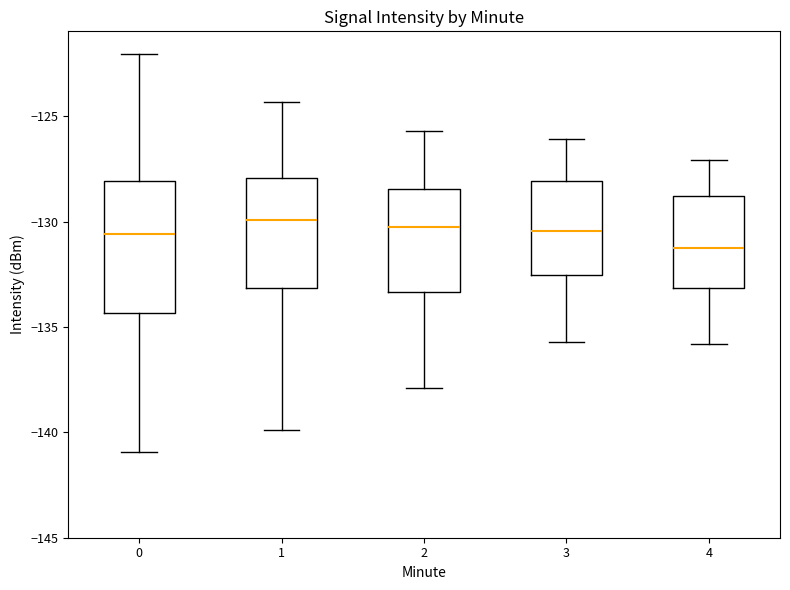

Reading left to right, transcribe this box plot: for each box, give where its median line is, the range the box spans, and where its two whiskers end, as read against the y-axis. The values are not printed on the chart, so give them approximately, as read against the axis.

0: median -130.5, box -134.5 to -128.0, whiskers -141.0 to -122.0
1: median -130.0, box -133.0 to -128.0, whiskers -140.0 to -124.5
2: median -130.0, box -133.5 to -128.5, whiskers -138.0 to -125.5
3: median -130.5, box -132.5 to -128.0, whiskers -135.5 to -126.0
4: median -131.0, box -133.0 to -129.0, whiskers -136.0 to -127.0